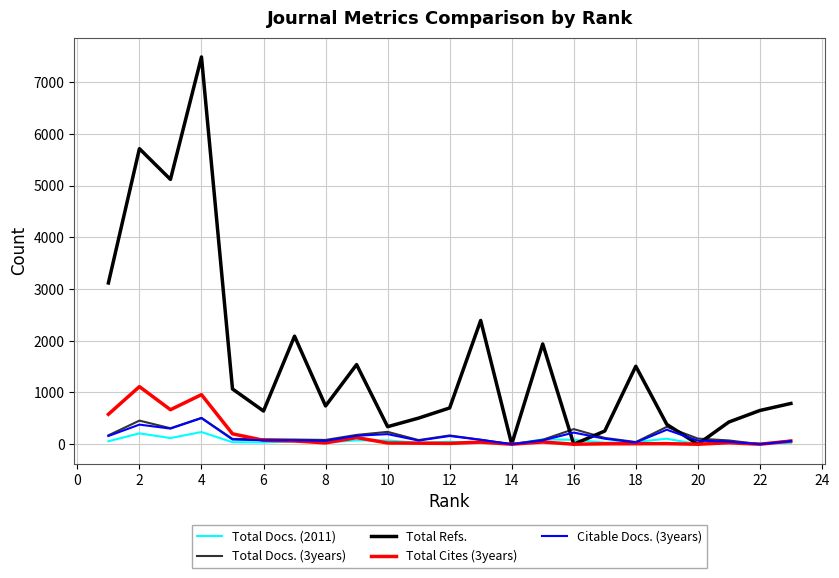

Which series has the largest total across all categories?

Total Refs.